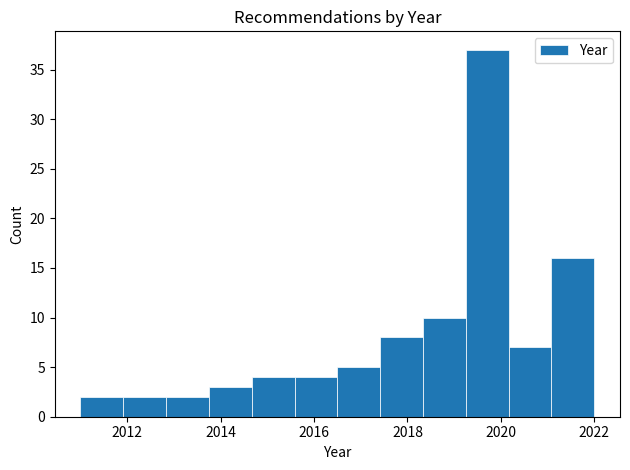

What is the height of the bar covering 2016.6 to 2017.4 on the x-axis? Neither the bar edges nor the heights are printed on the chart, so give them approximately, as read against the axes.

5